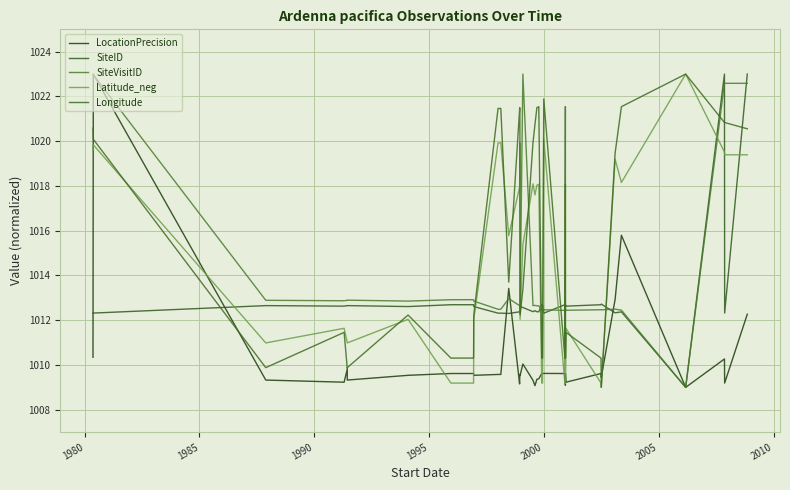

At how many categories does at least one series exceed 1018?

22